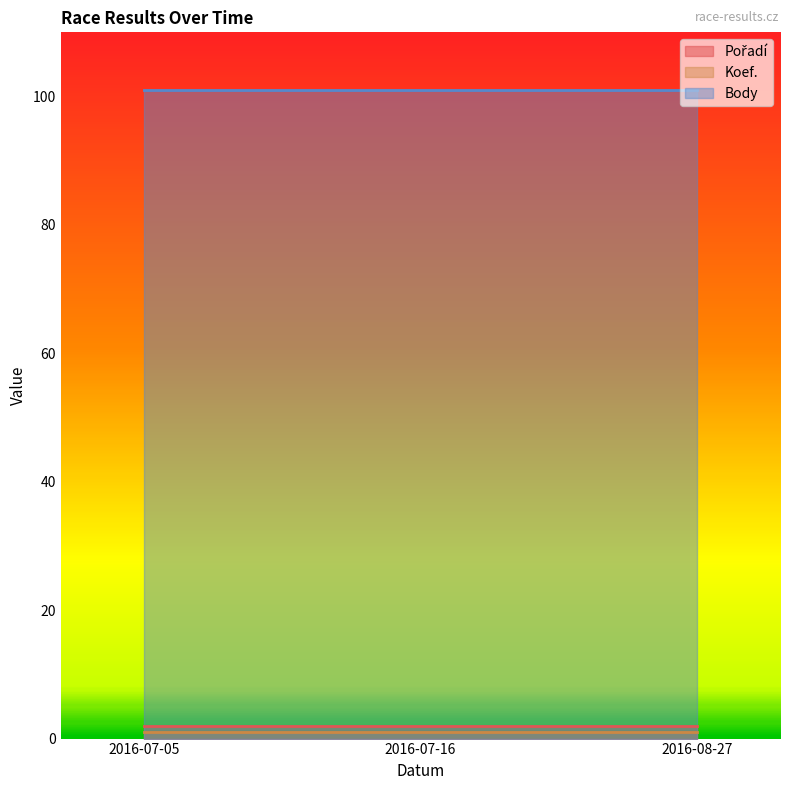

List the series in order of their peak value, highest first.

Body, Pořadí, Koef.